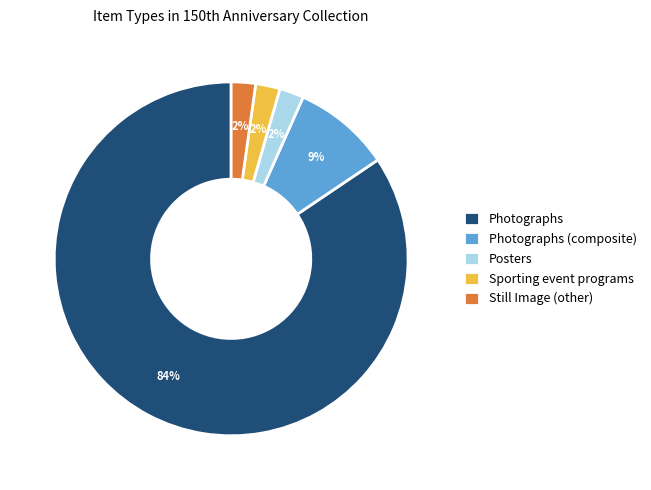

Which slice represents more than half of the pie?

Photographs